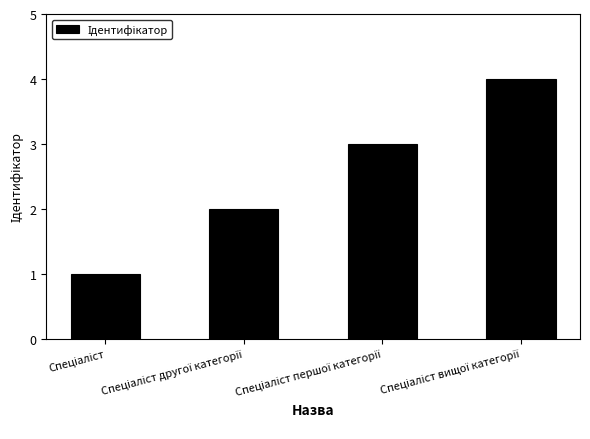

What is the greatest value displayed?

4